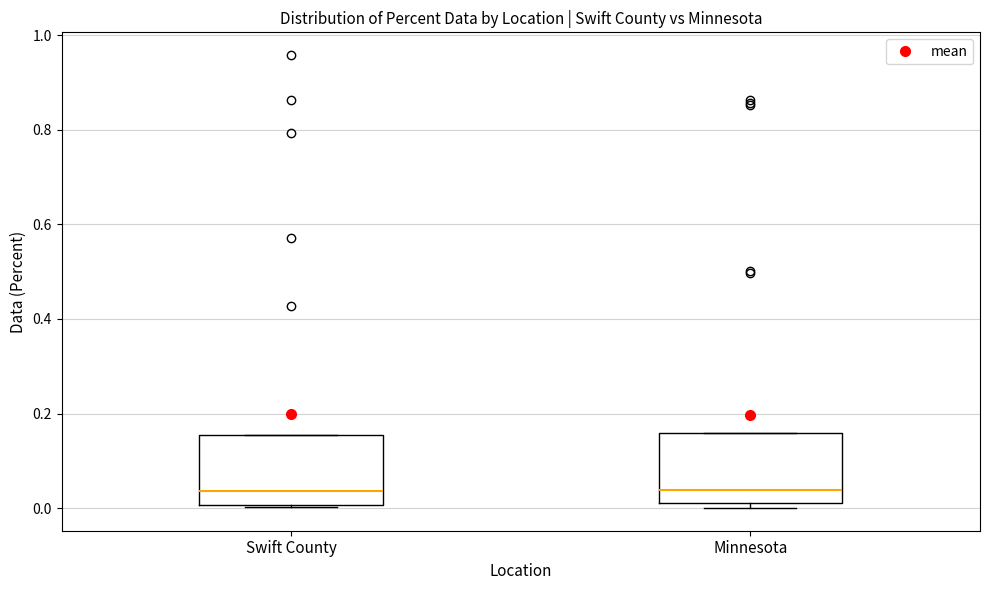

Reading left to right, read every box against the y-axis: the position of its median line, the range the box covers, and the ends of its whiskers. The values are not printed on the chart, so give them approximately, as read against the axis.

Swift County: median 0.04, box 0.00 to 0.16, whiskers 0.00 to 0.16
Minnesota: median 0.04, box 0.02 to 0.16, whiskers 0.00 to 0.16